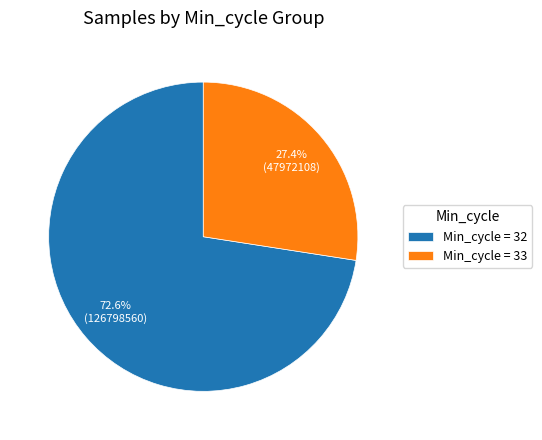

To the nearest percent, what is the average slice percentage?

50%